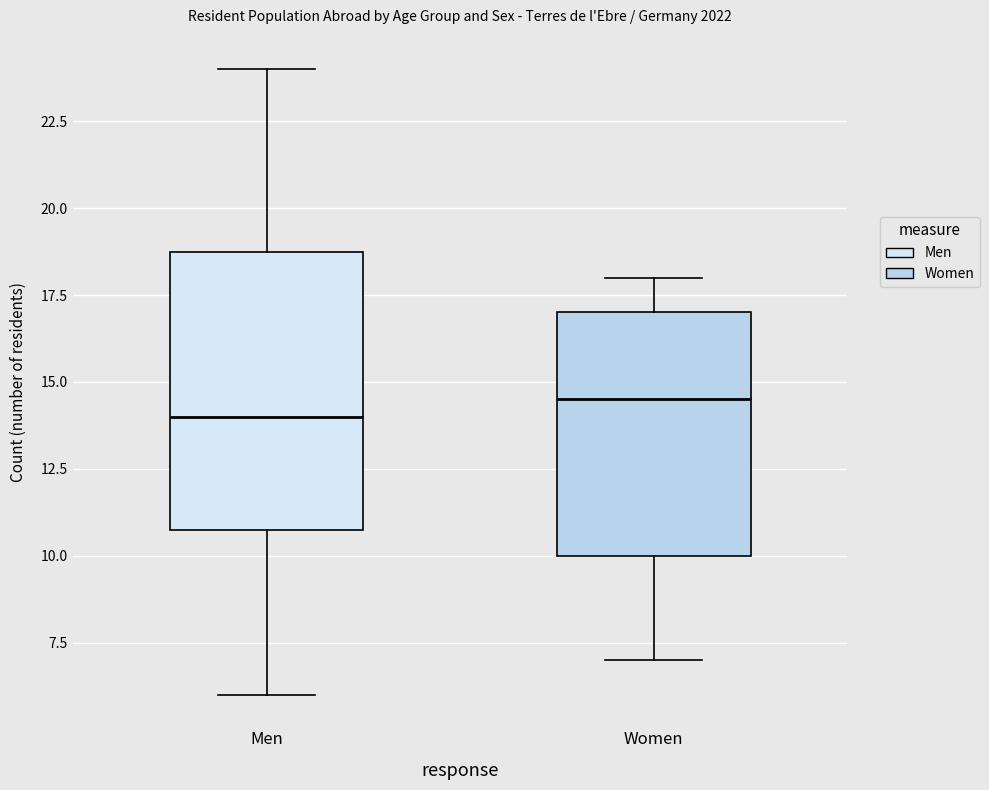

Where is the lower edge of the box for Men on the y-axis? The values are not printed on the chart, so give them approximately, as read against the axis.

11.0